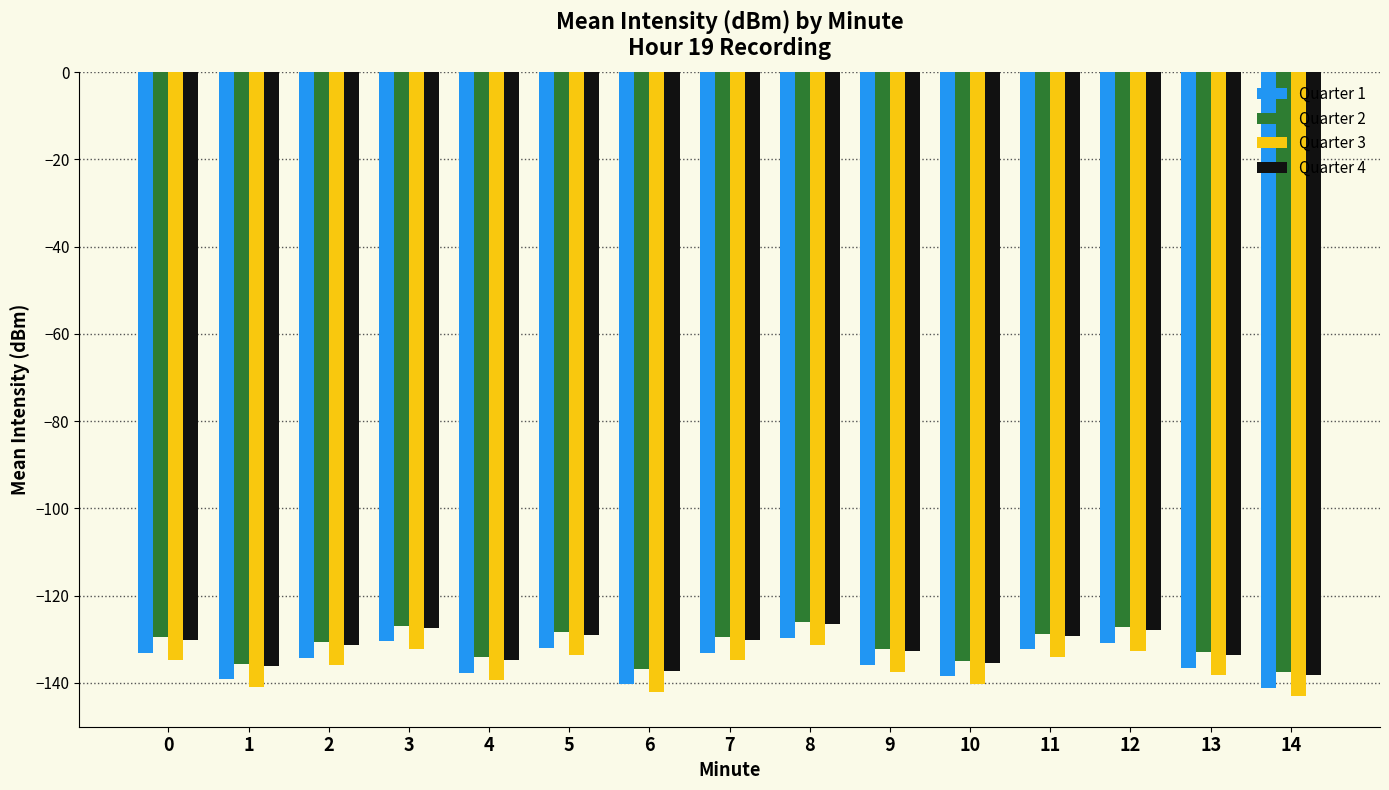

What is the sum of the Quarter 2 values at 11 and 5?

-257.1